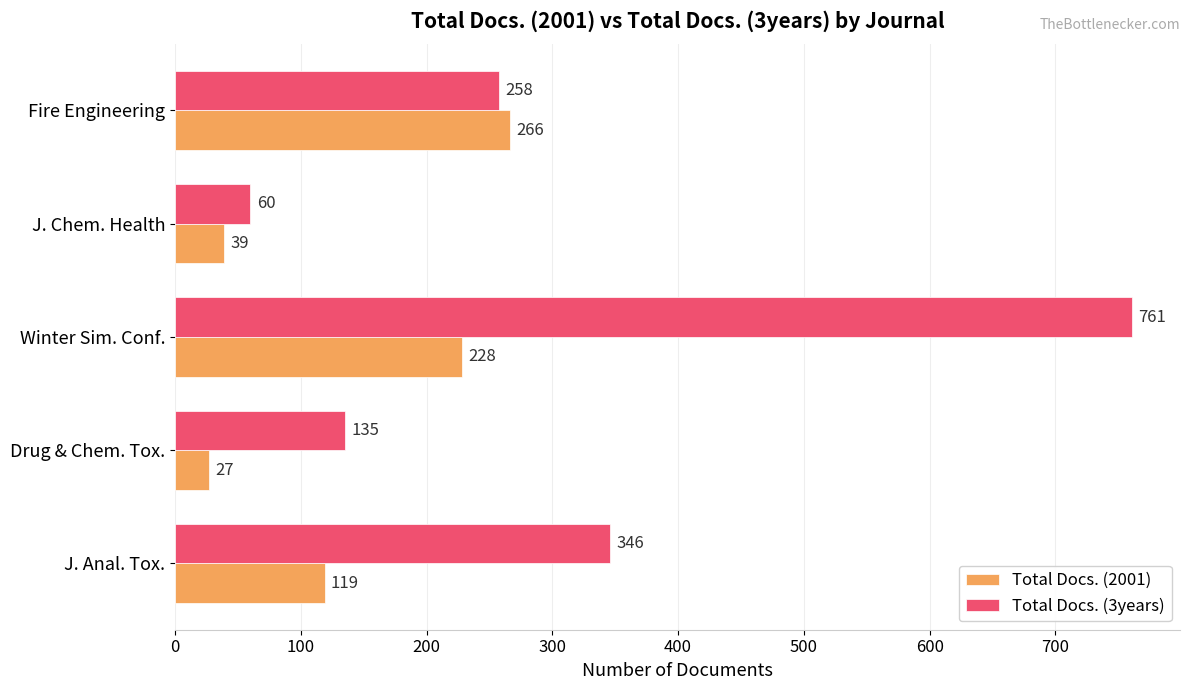

List the series in order of their overall mean, lowest first.

Total Docs. (2001), Total Docs. (3years)